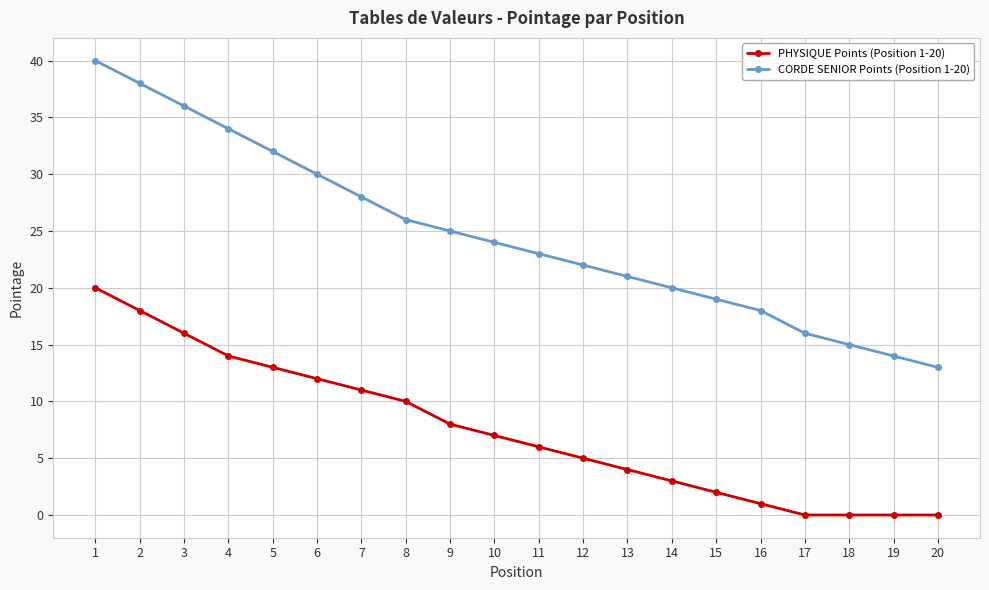

Where does the CORDE SENIOR Points (Position 1-20) series first go above 24?

1